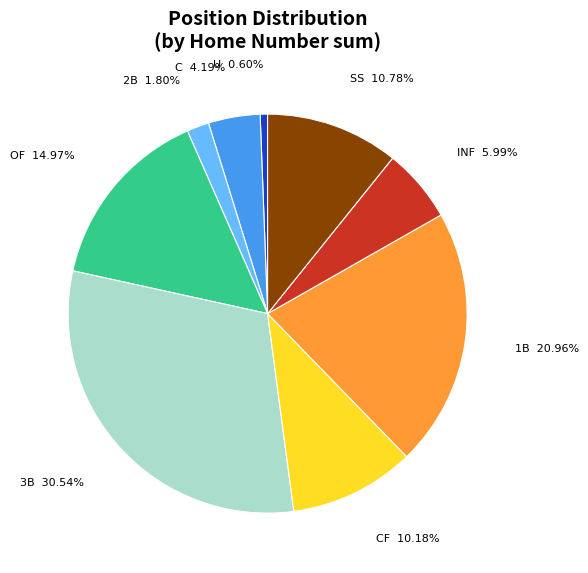

Does any single category account for the majority?

No